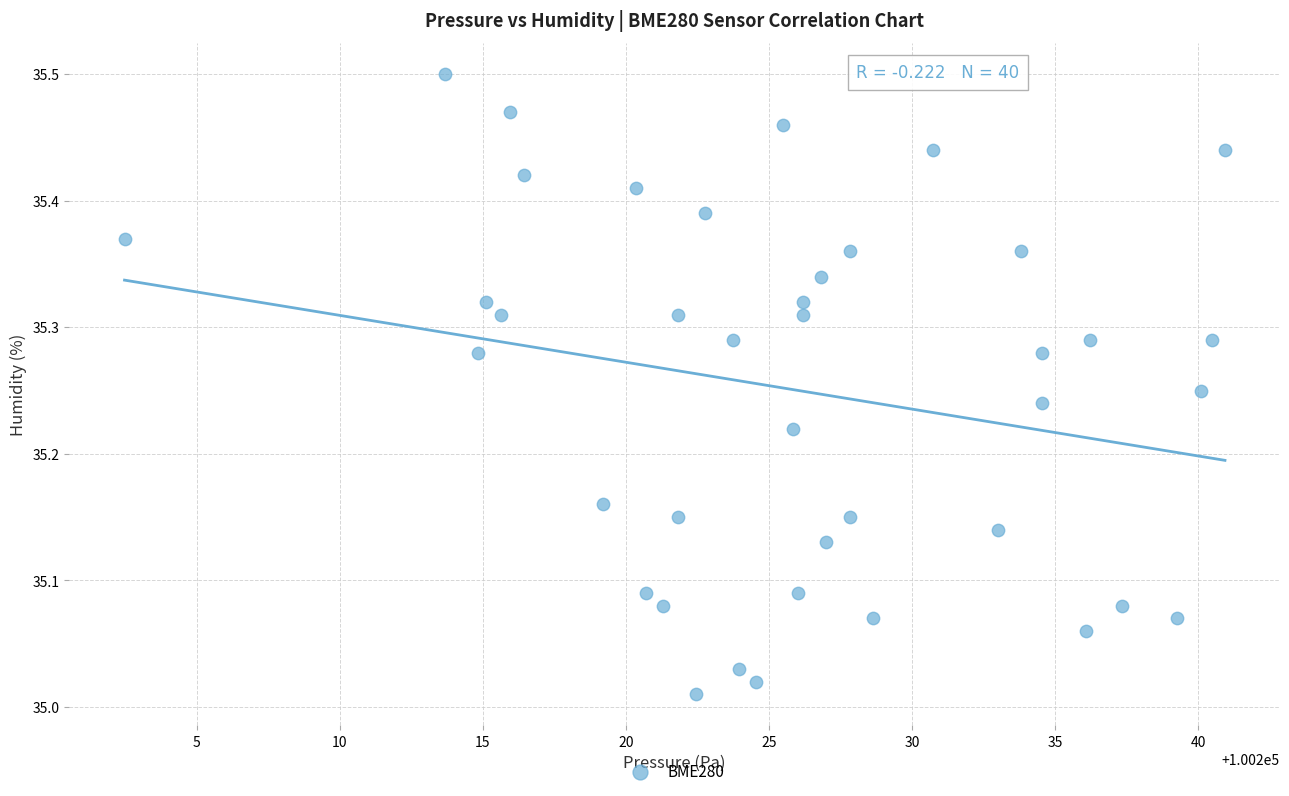

What is the range of Y values (max minus min)?

0.5